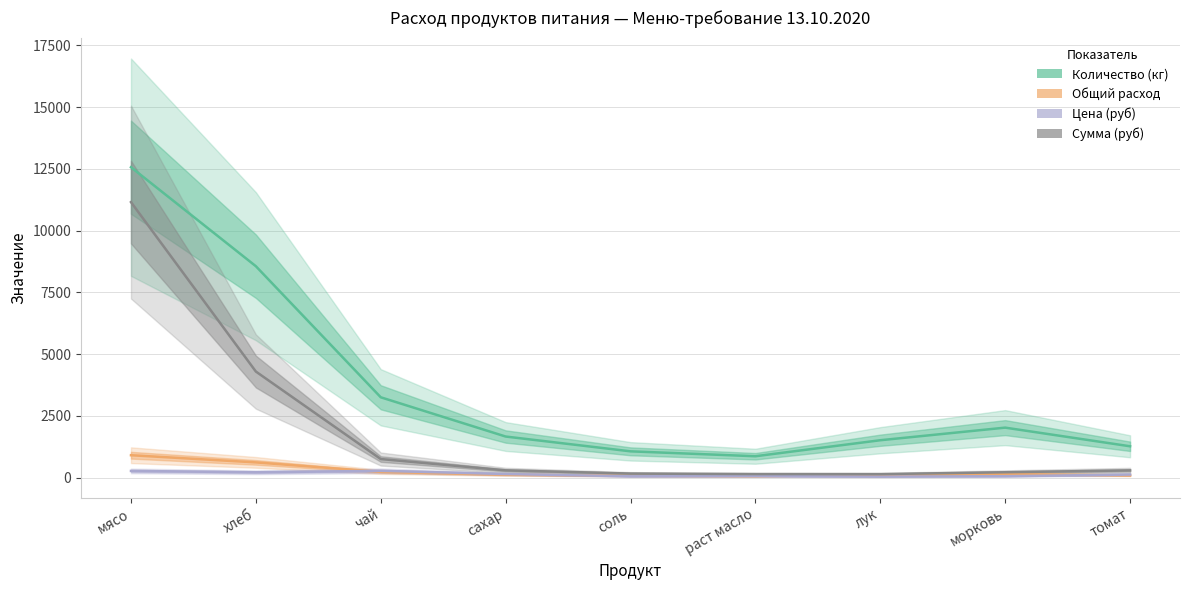

How many lines are shown in the chart?

4